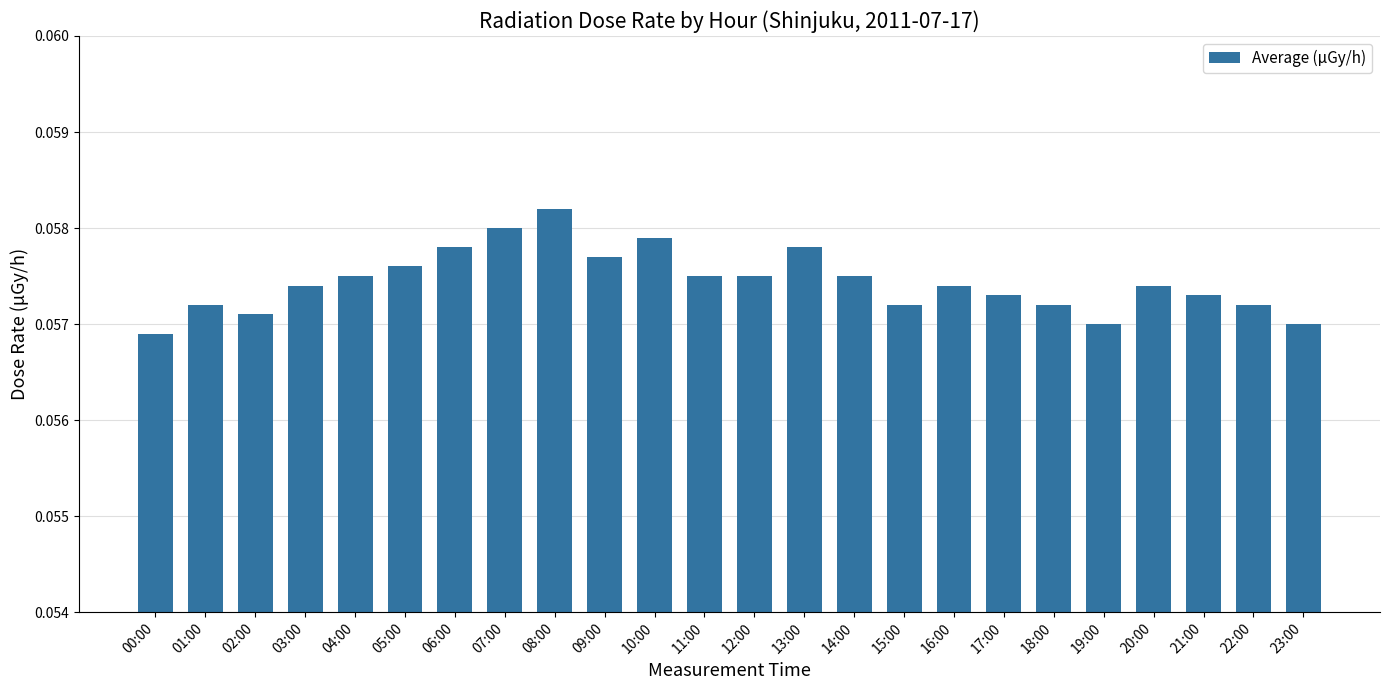

How many bars are there in total?

24